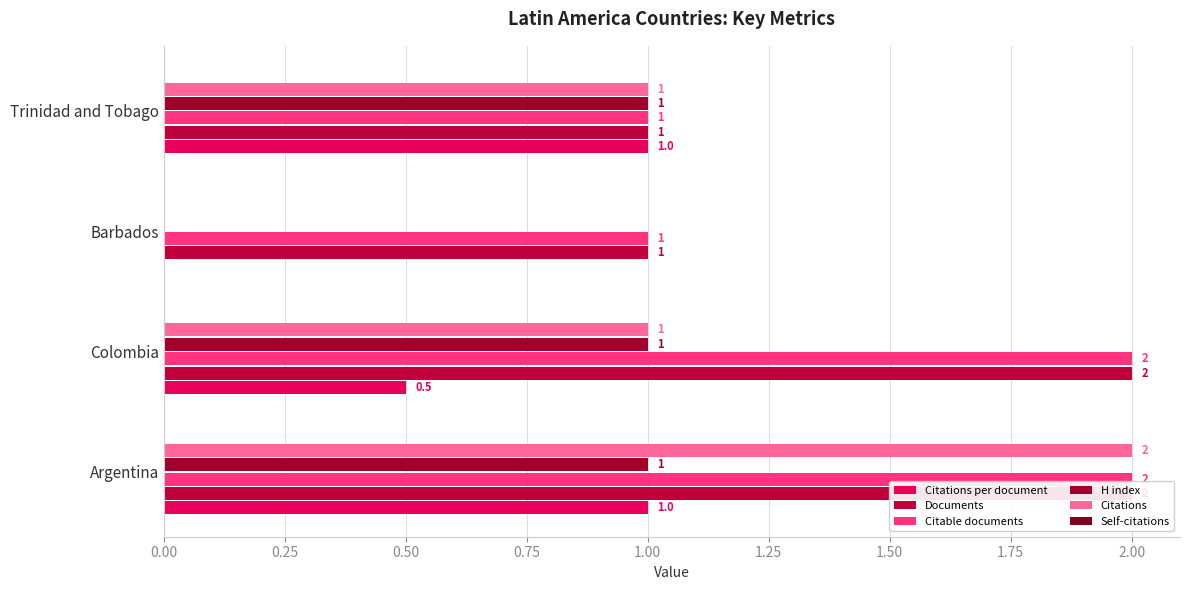

Which series has the largest total across all categories?

Documents